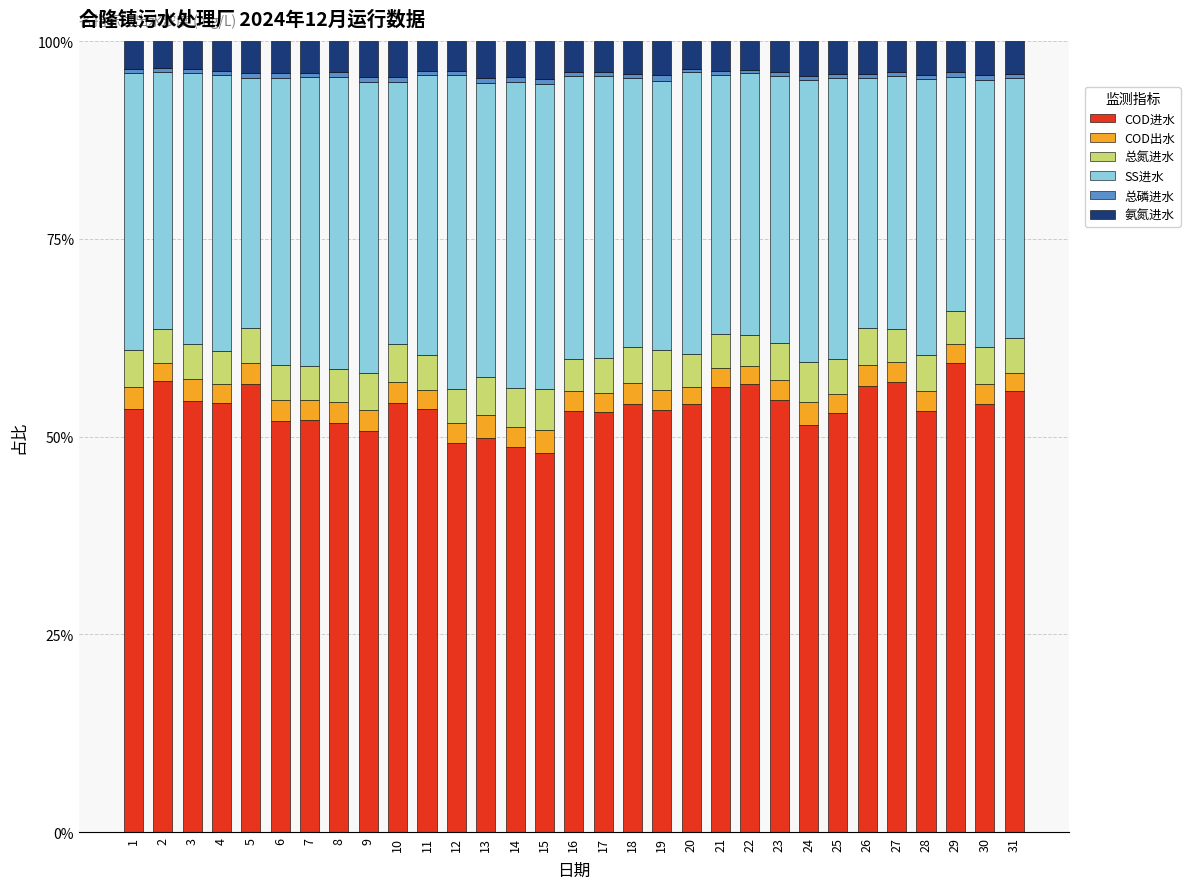

True or false: 总磷进水 has a value of 0.0 at 27.

False